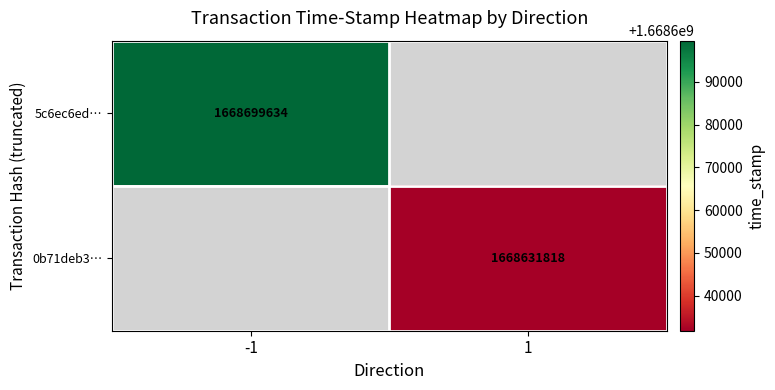

The 5c6ec6ed… series shows 788150966 at -1. True or false?

False